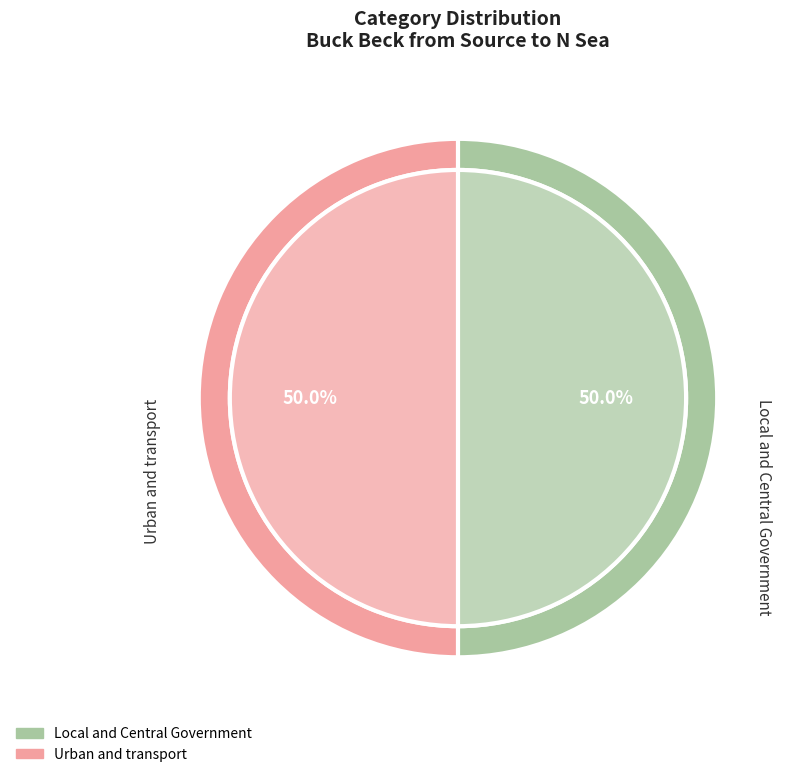

How many segments does this pie chart have?

2